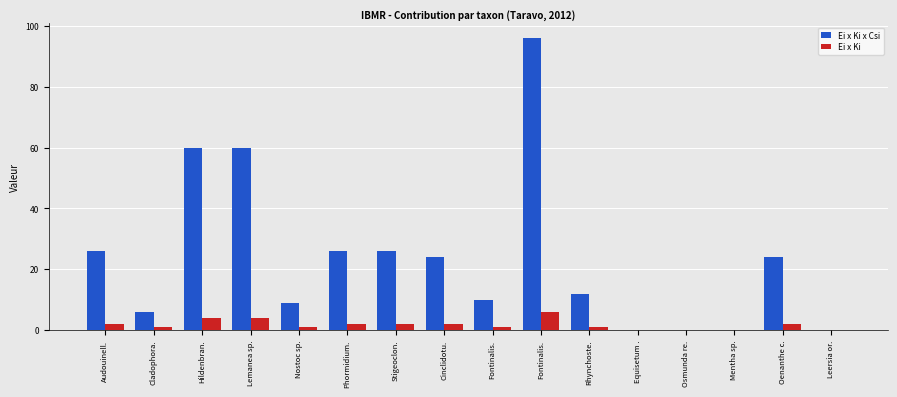

What are all the series names shown in the legend?

Ei x Ki x Csi, Ei x Ki